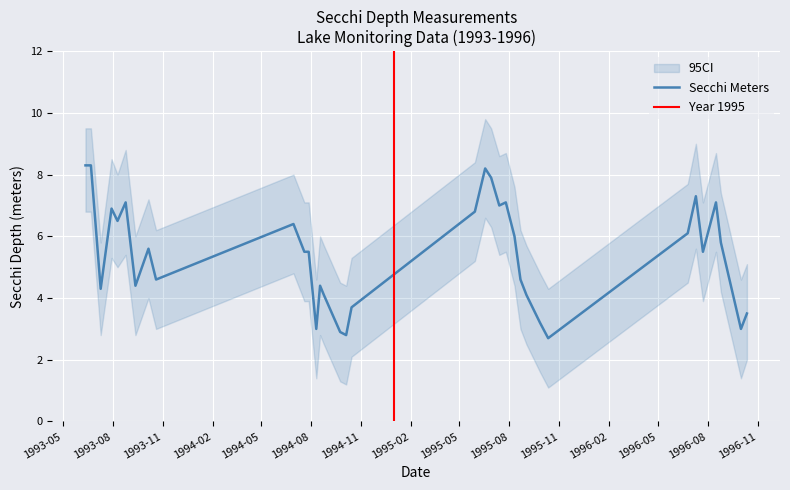

The value at 1993-08-10 is 6.5. True or false?

True